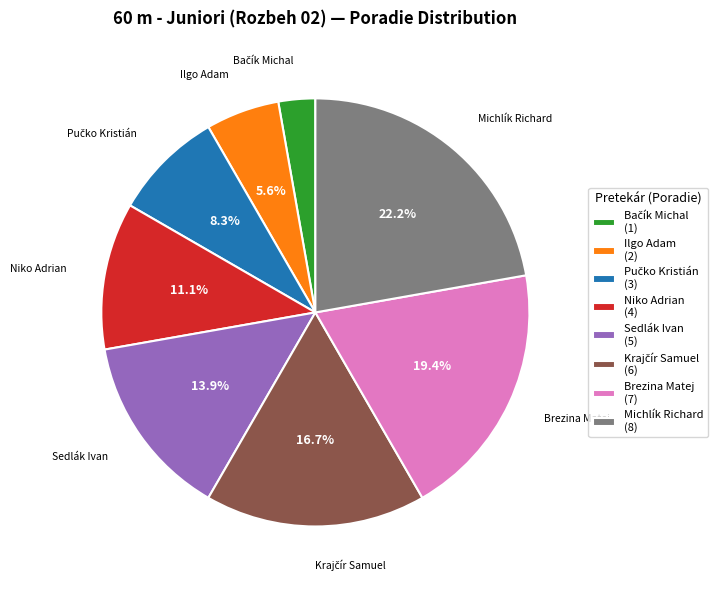

How many slices are in this pie chart?

8